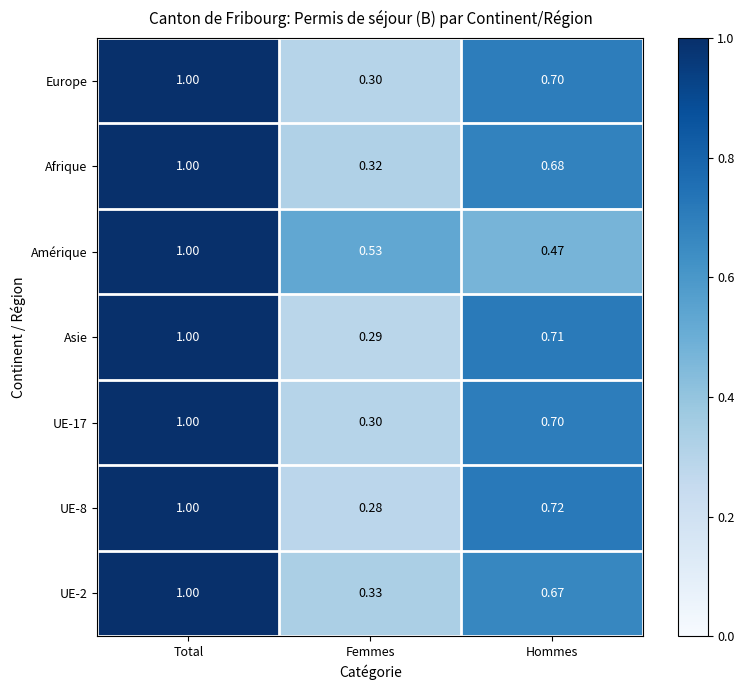

At which category is the sum across all series the highest?

Total